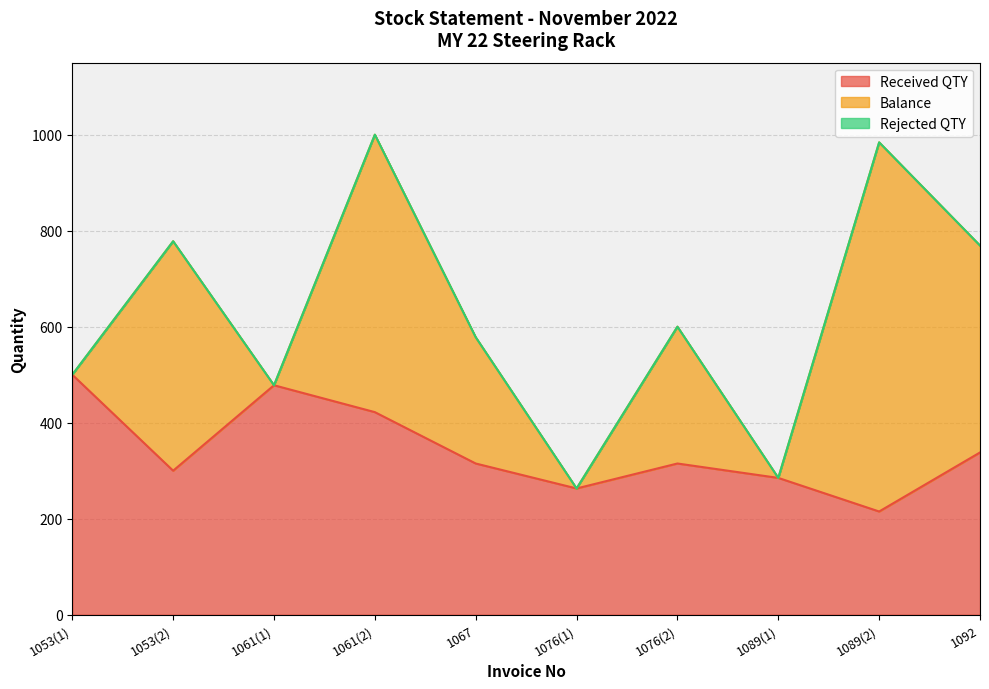

At which category does Received QTY reach its first local valley?

1053(2)